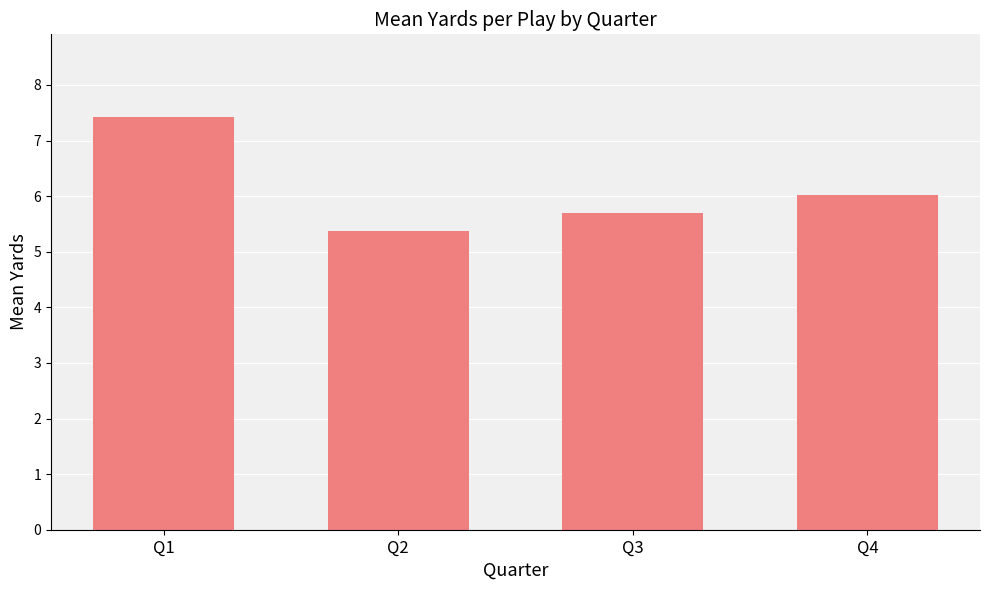

What is the change in value from Q1 to Q4?

-1.4